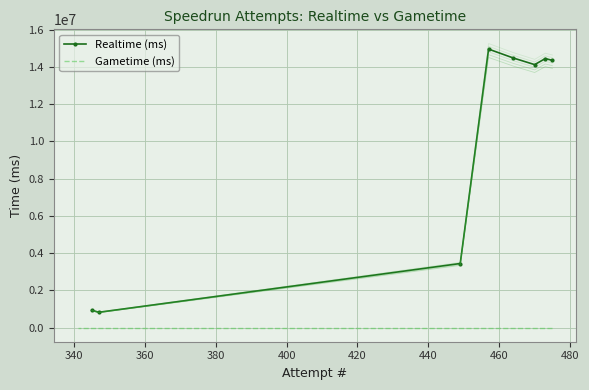

True or false: Gametime (ms) and Realtime (ms) intersect in this chart.

False